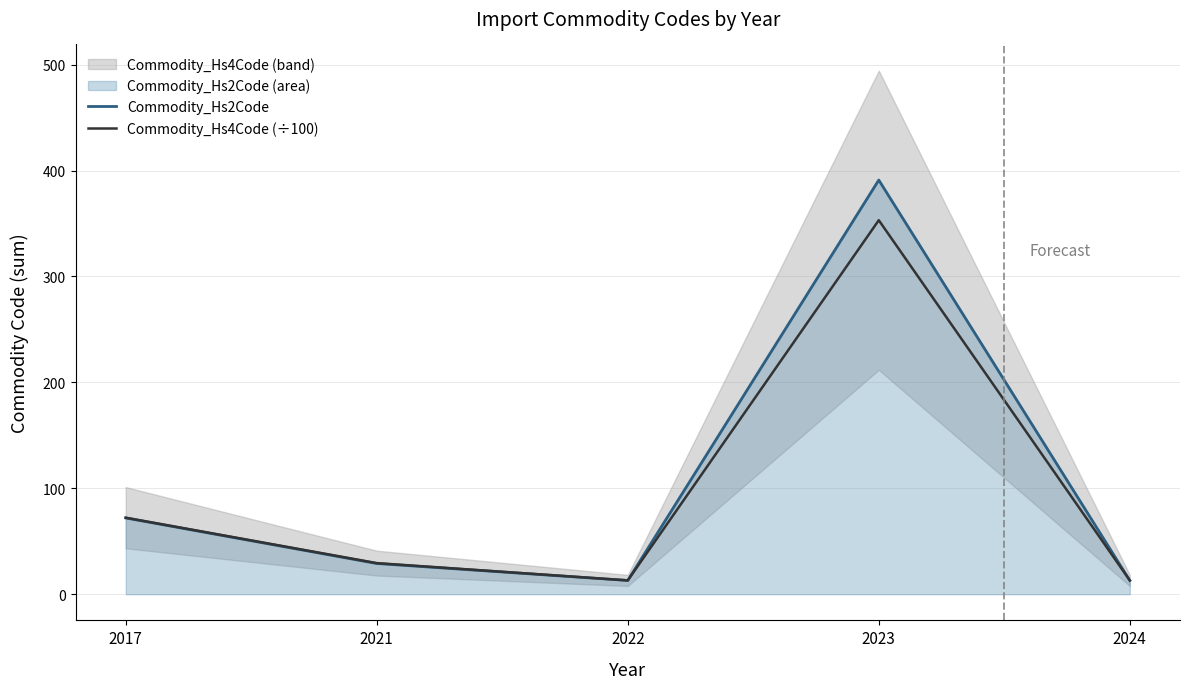

At 2017, list the series in order from smallest to largest.

Commodity_Hs2Code, Commodity_Hs4Code (÷100)